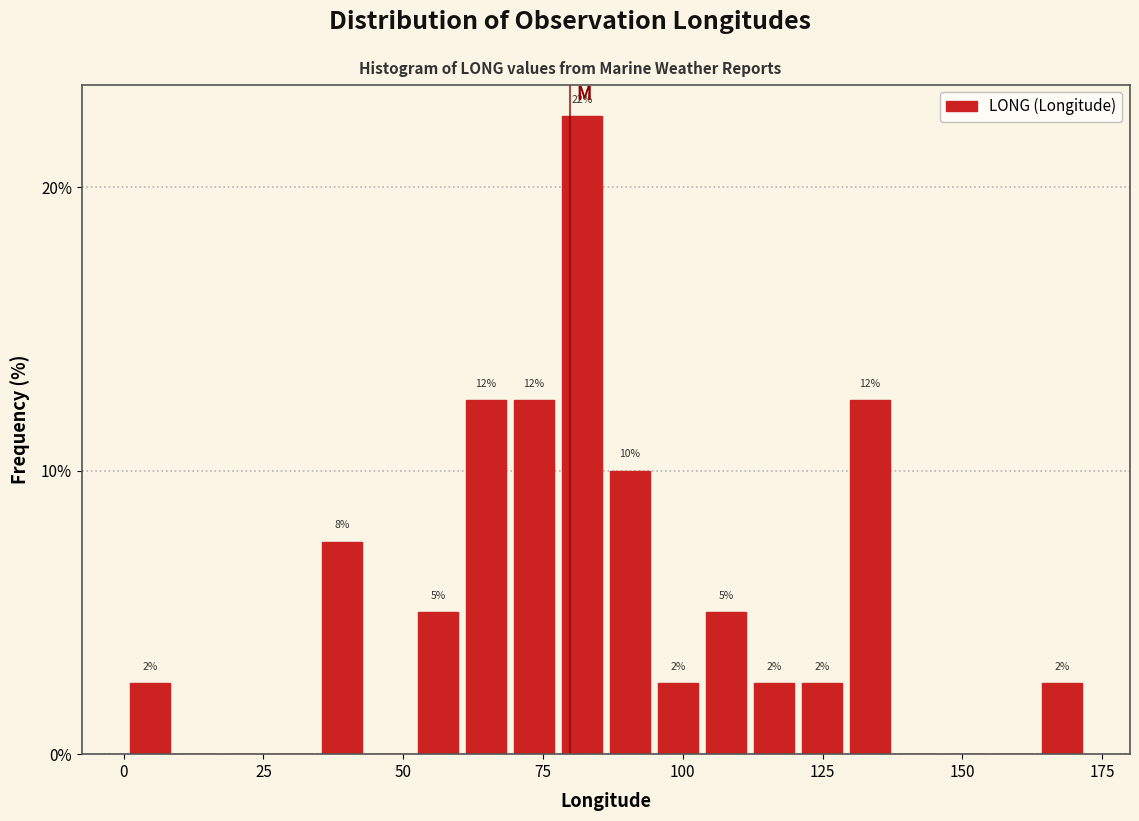

Read against the x-axis, roughly where is the centre of the tallest bar?

80